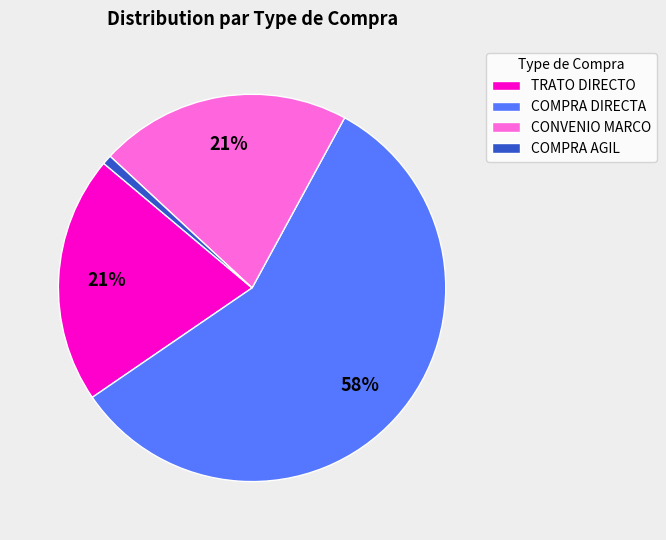

True or false: COMPRA AGIL accounts for 11% of the total.

False